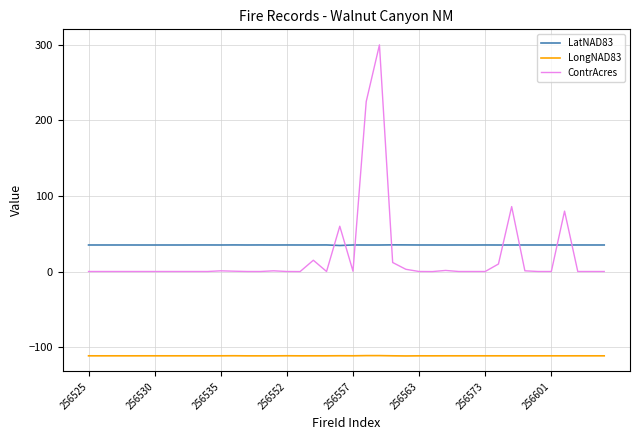

Which series has the largest range (max minus min)?

ContrAcres